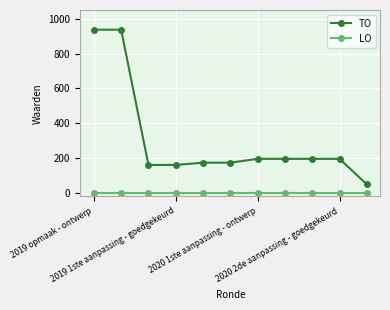

Is this an area chart (filled region under the line)?

No